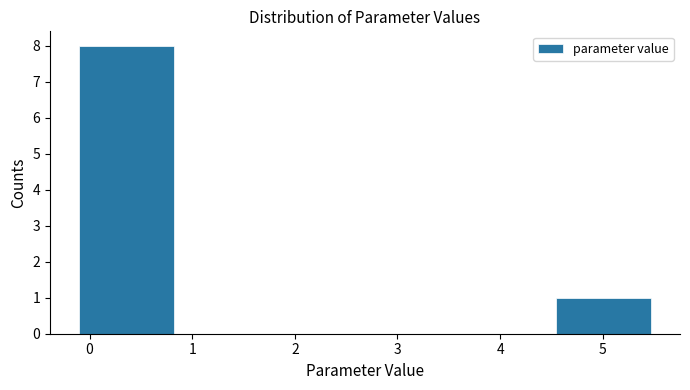

Which range on the x-axis has the tallest bar?

-0.1 to 0.8